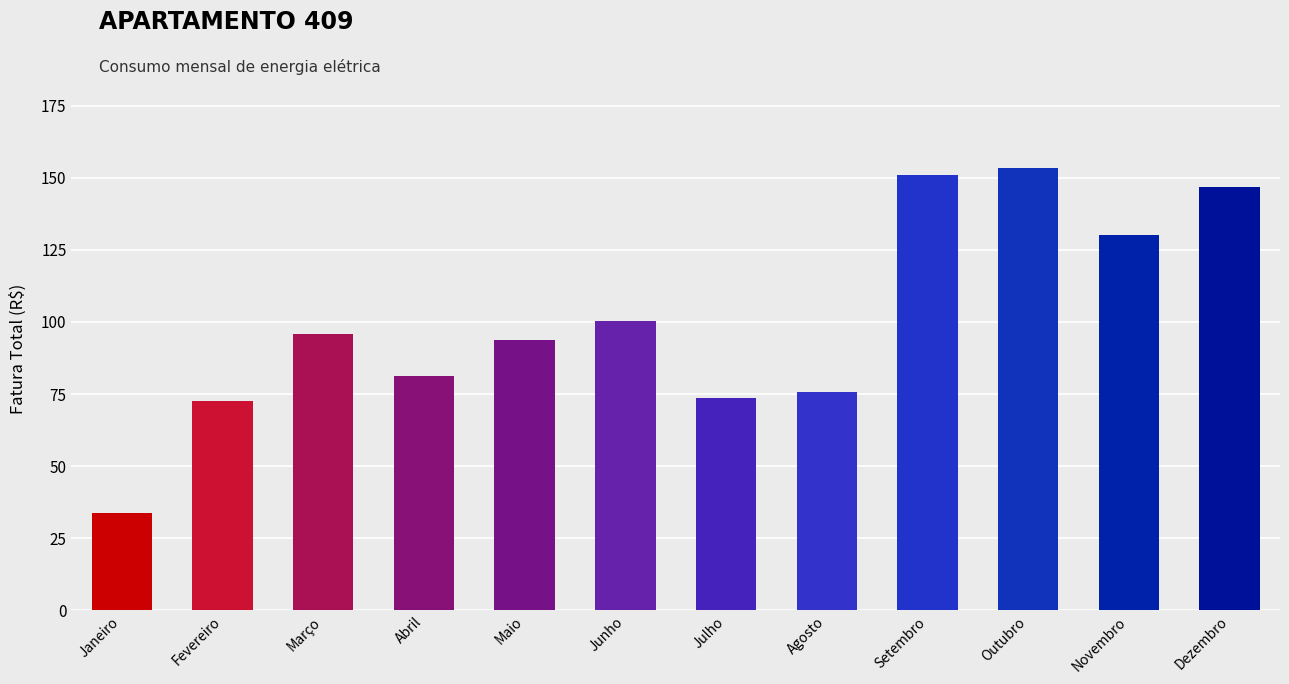

What is the minimum value shown in the chart?

33.9